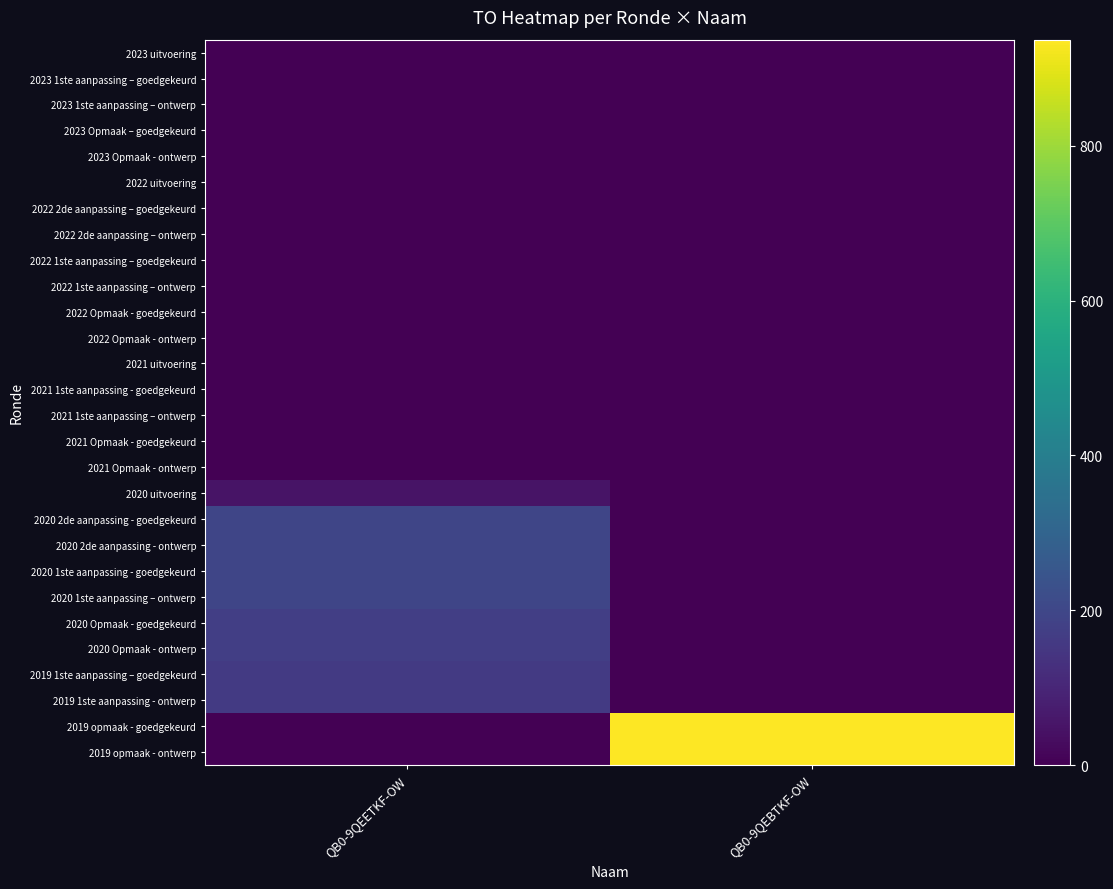

At how many categories does at least one series exceed 532?

1